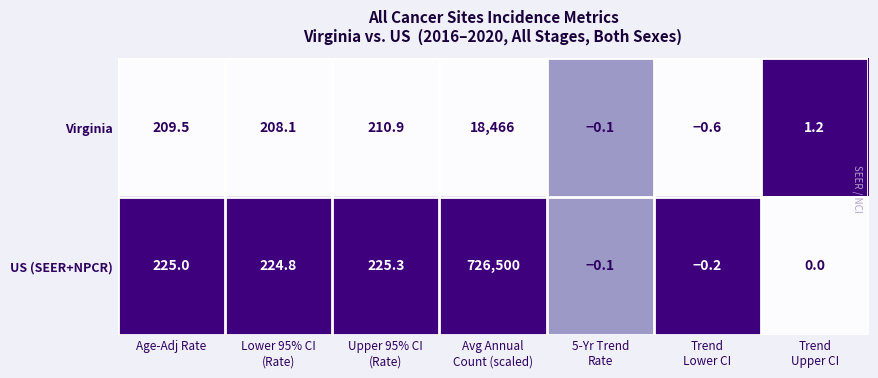

Which series has the largest total across all categories?

US (SEER+NPCR)